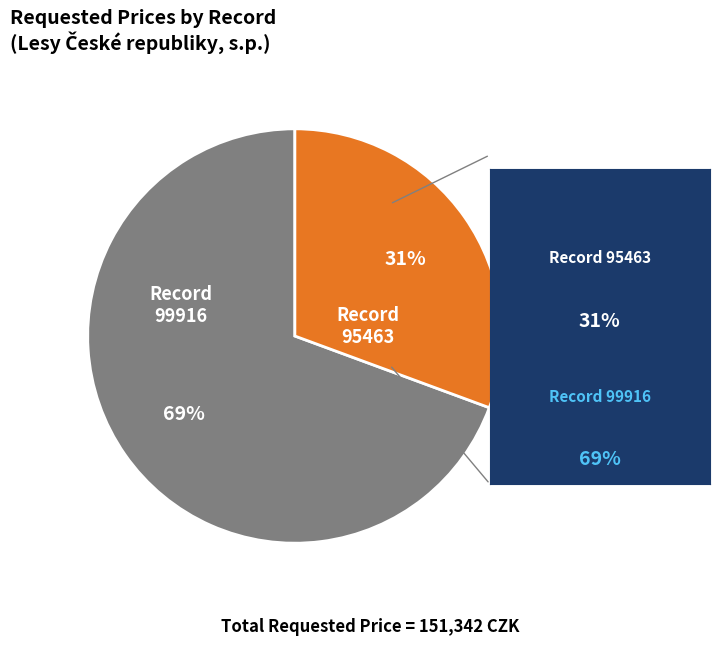

What percentage is the 99916 slice, to the nearest percent?

69%